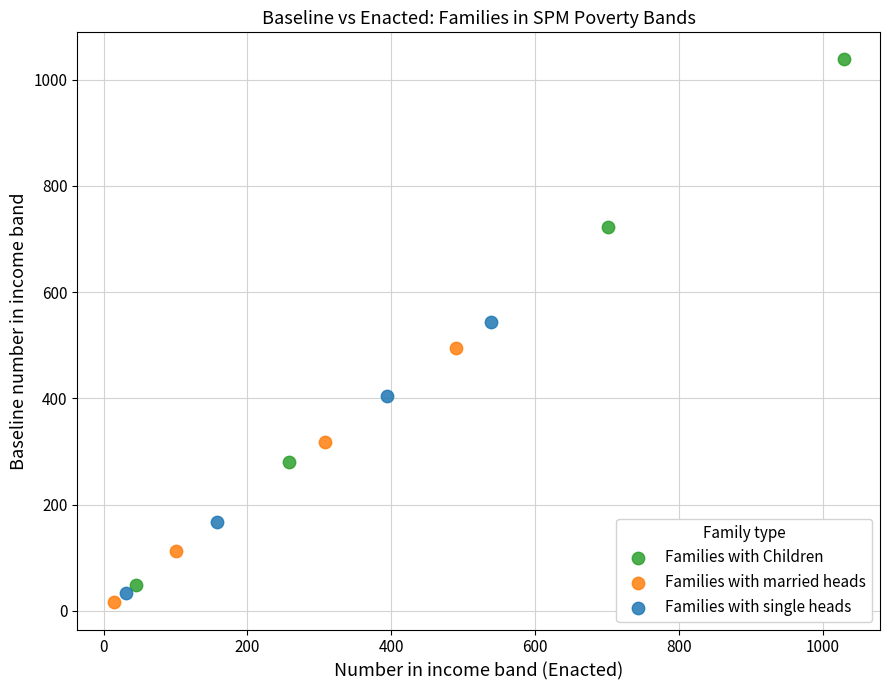

Which series reaches the maximum Y coordinate?

Families with Children